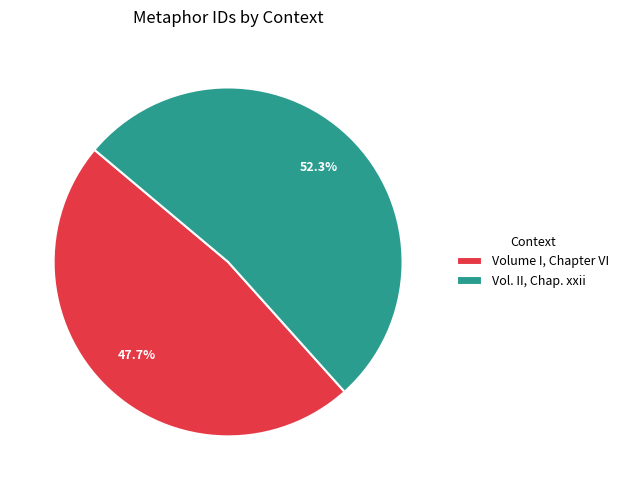

To the nearest percent, what is the difference between the largest and smallest slice percentages?

5%